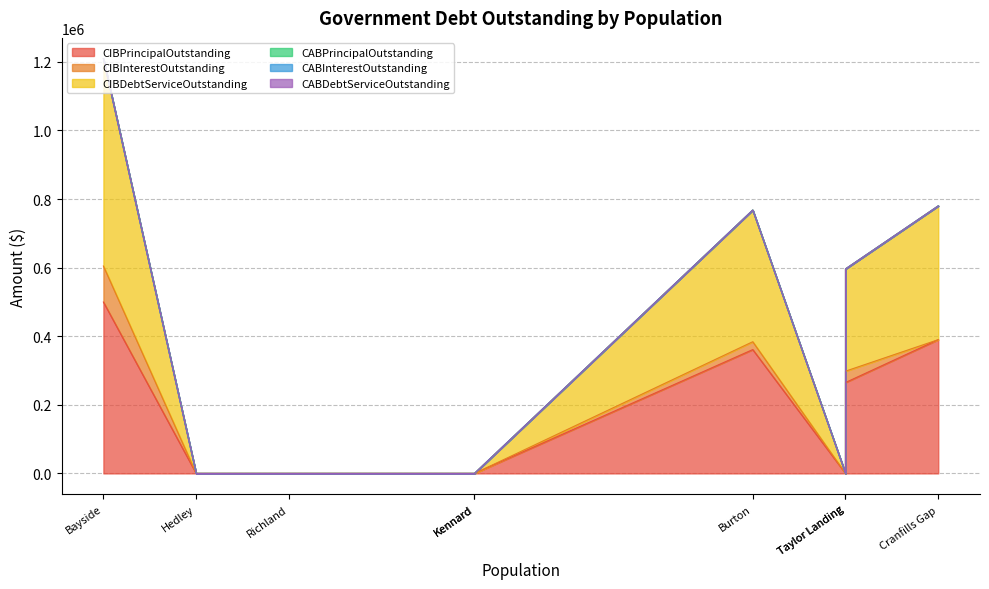

True or false: CABDebtServiceOutstanding has more than 0 points higher than both neighbors.

False